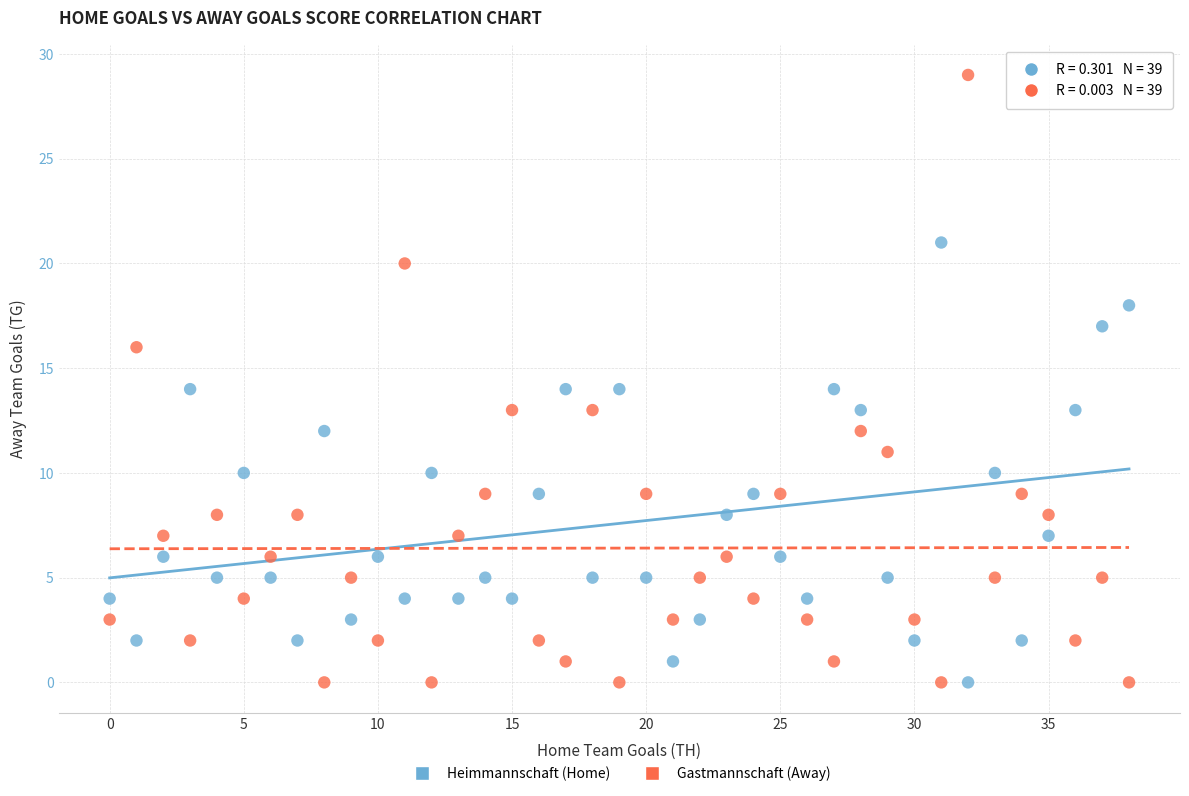

Across all data points, what is the range of Y values (max minus min)?

29